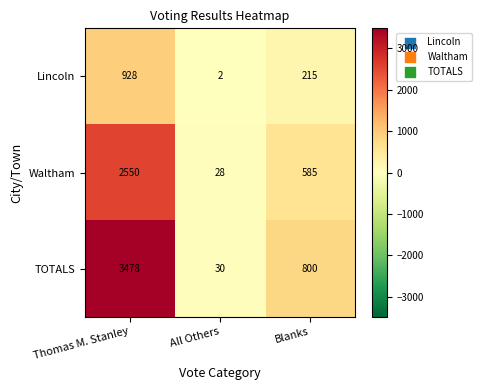

Is it true that Lincoln equals 928 at Thomas M. Stanley?

True